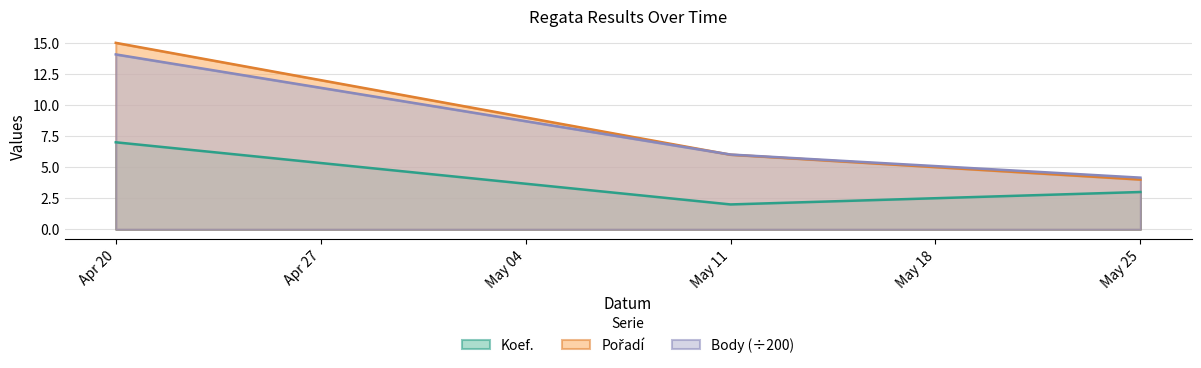

The value of Koef. at May 25 is 3.0. True or false?

True